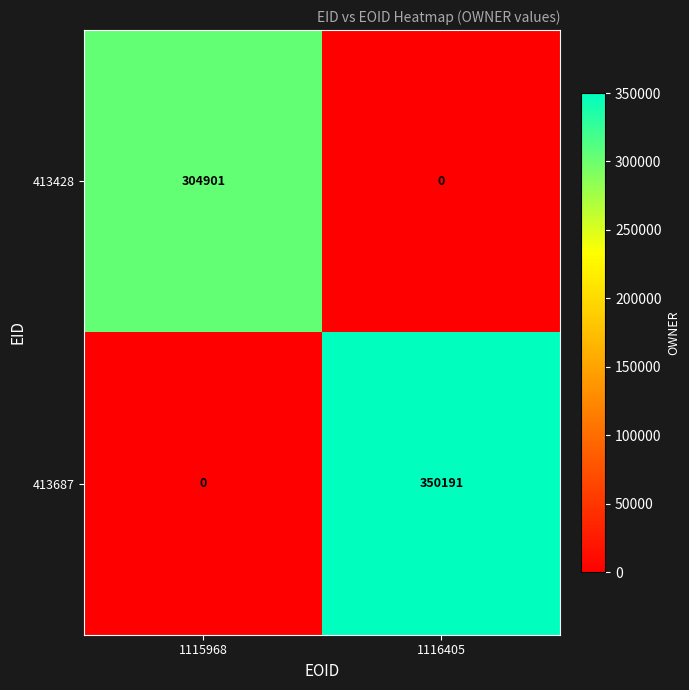

How many positive values does the 413687 series have?

1